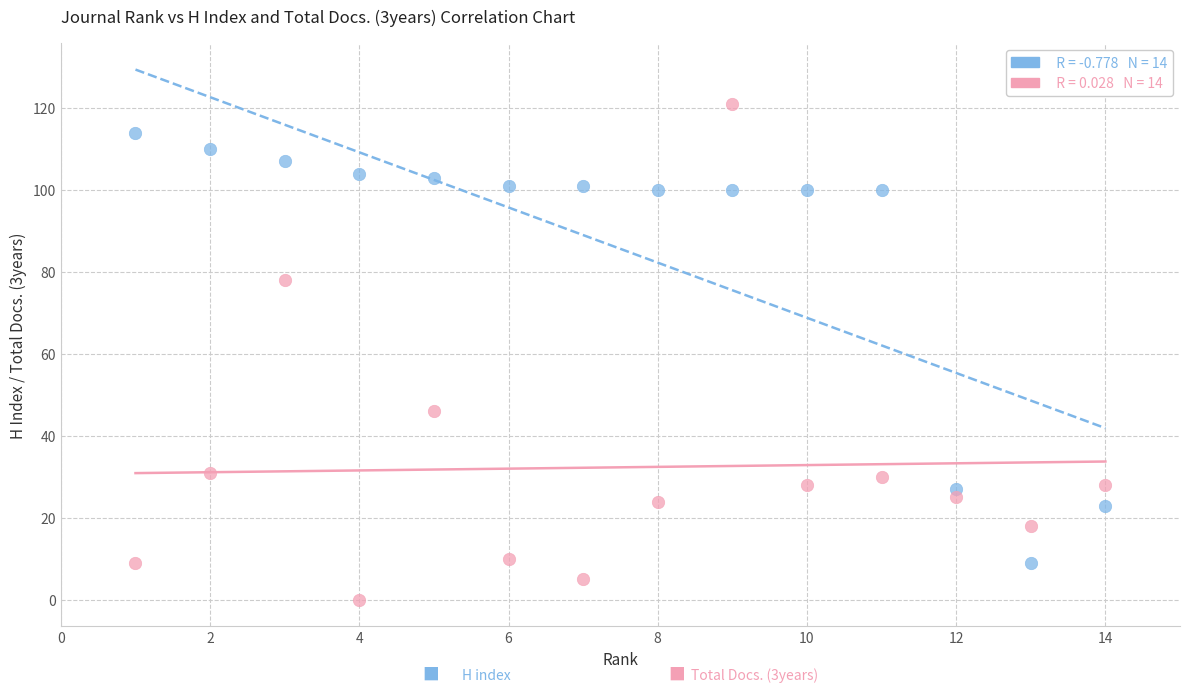

Across all series, what Y value is closest to 60?

46